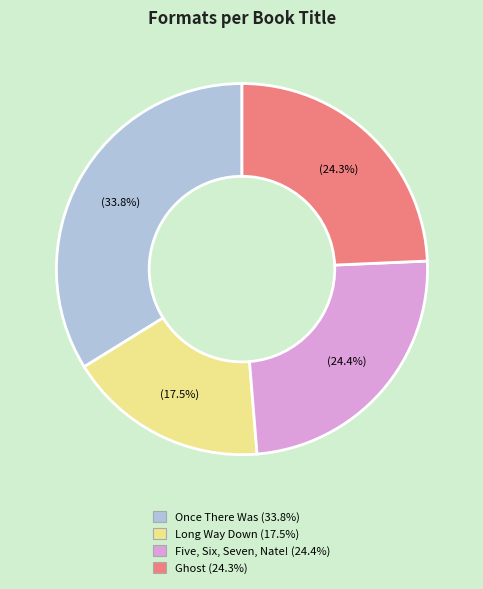

How many slices are in this pie chart?

4